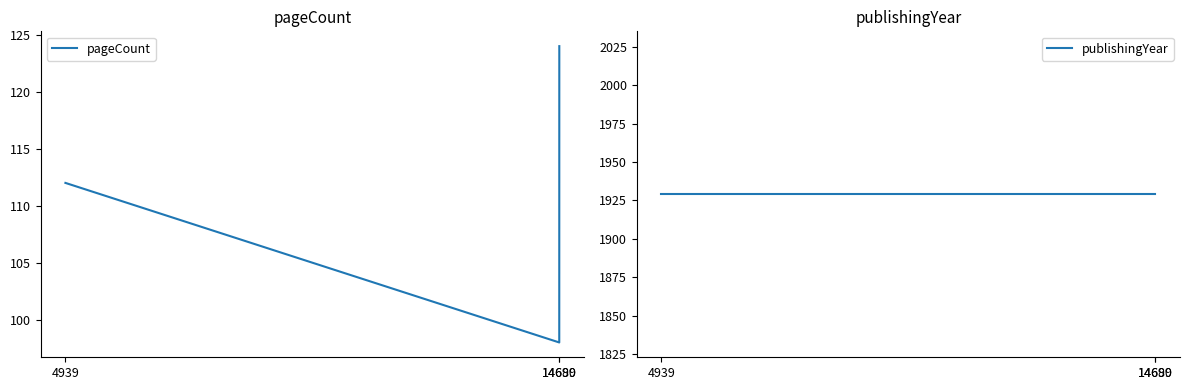

Which series has the largest total across all categories?

publishingYear